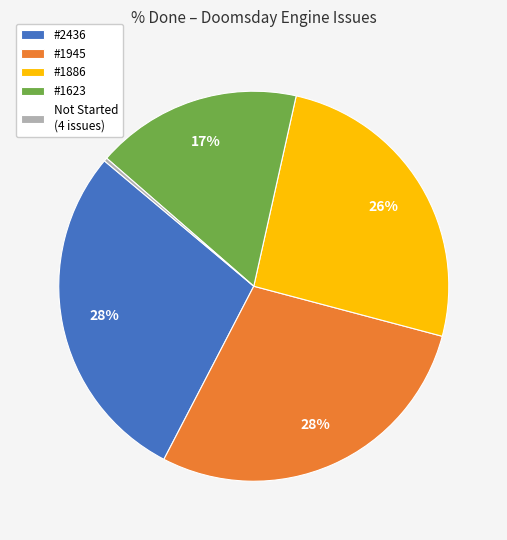

Count the number of slices in the pie.

5